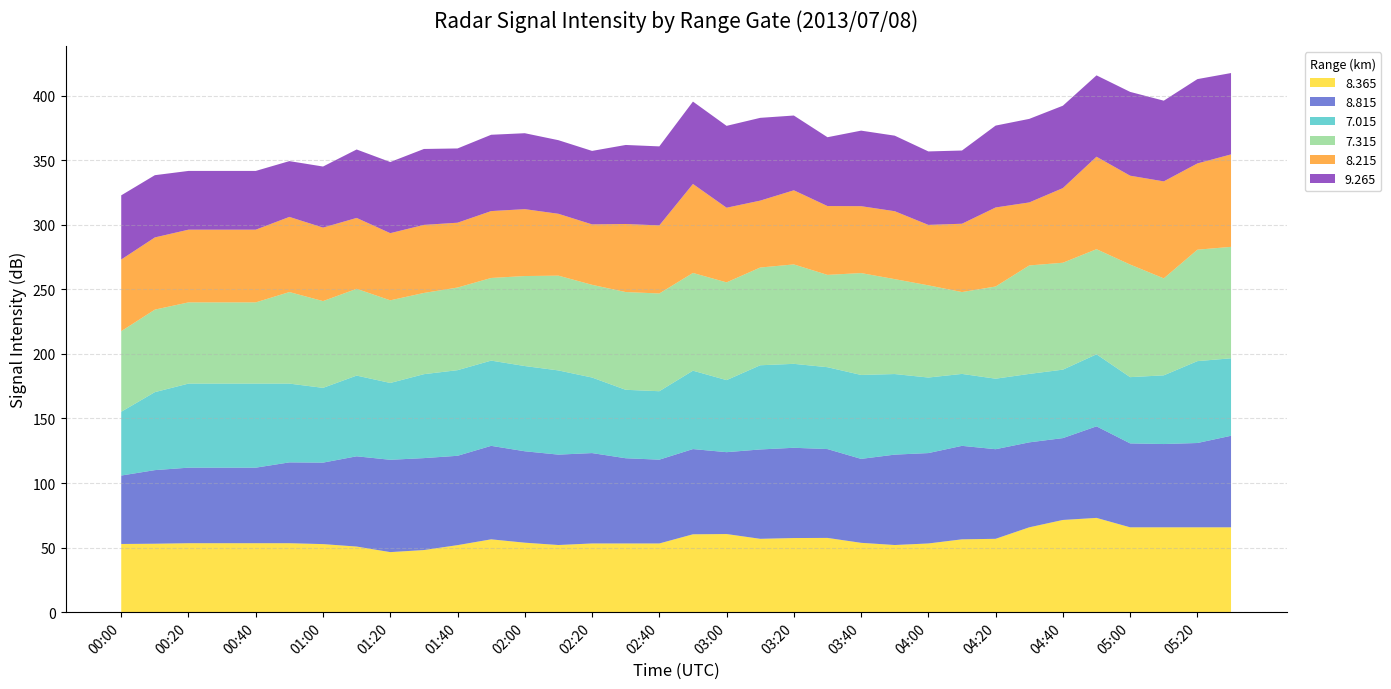

True or false: 8.365 has a value of 71.3 at 02:00.

False